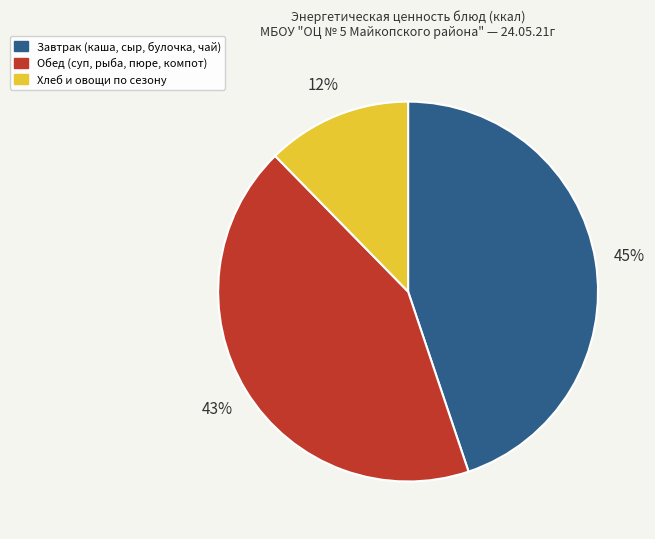

Does any single category account for the majority?

No